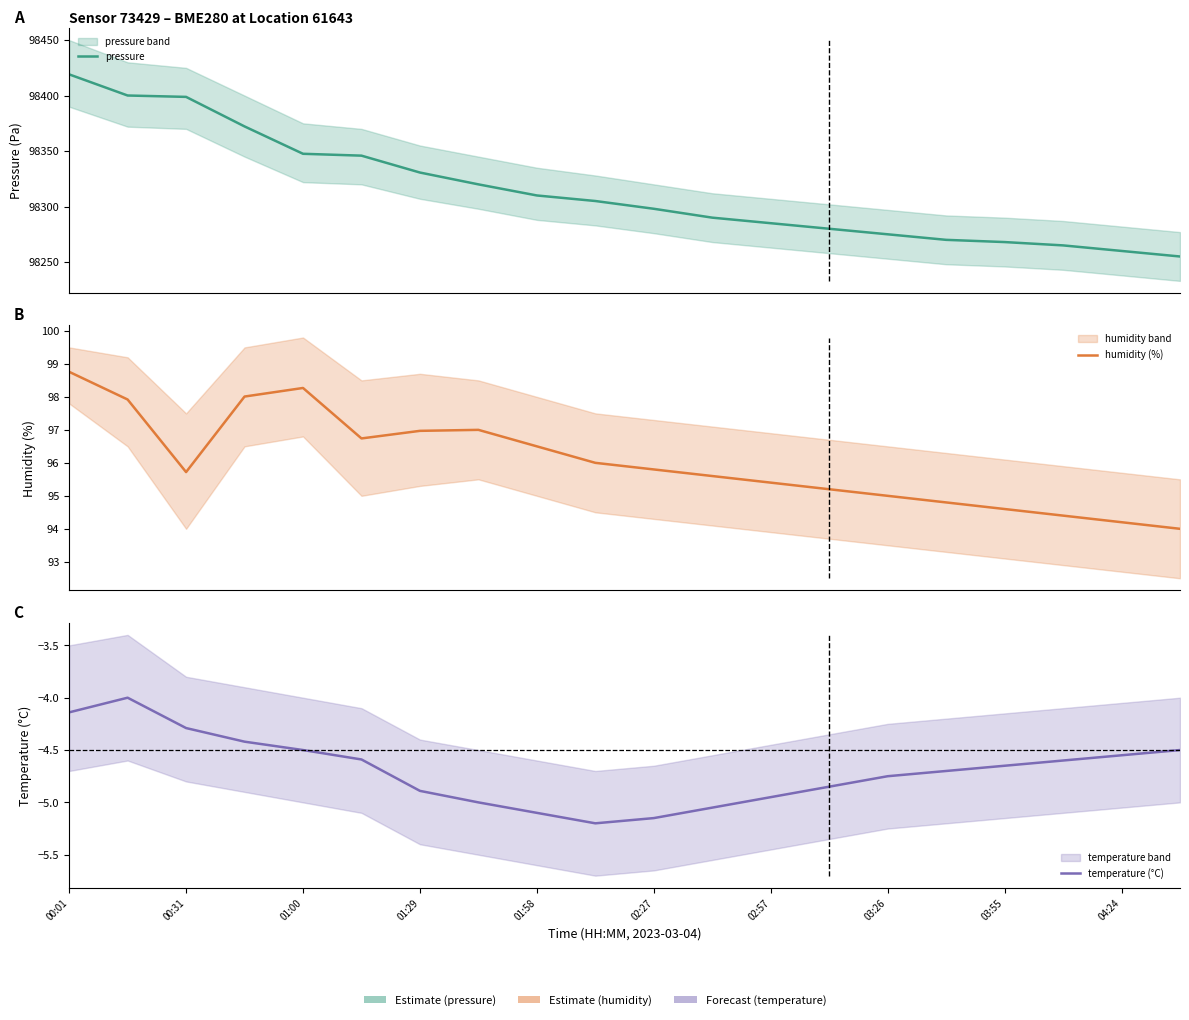

Does the chart display data point markers on the line(s)?

No